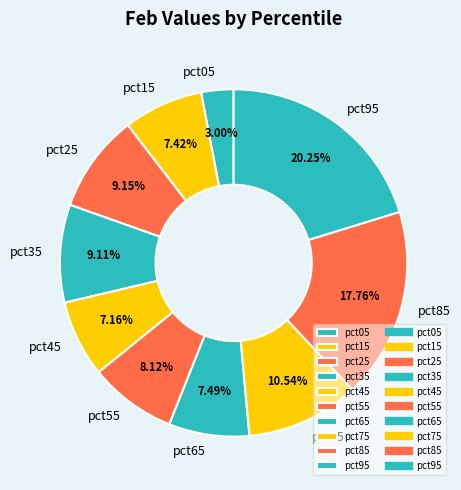

Is it true that pct85 is 8% of the pie?

False